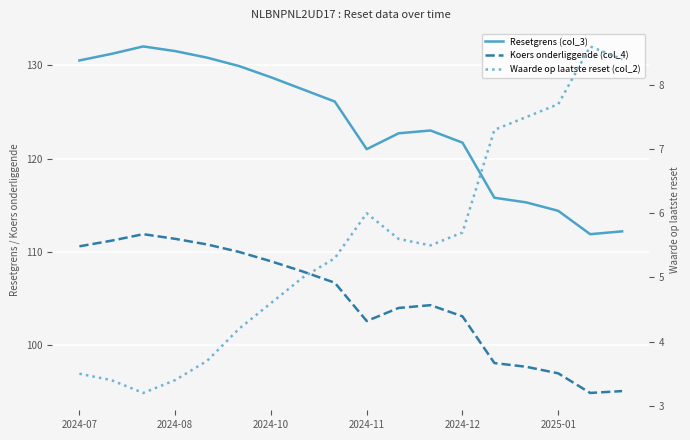

What is the difference between the maximum and minimum values in the Resetgrens (col_3) series?

20.1